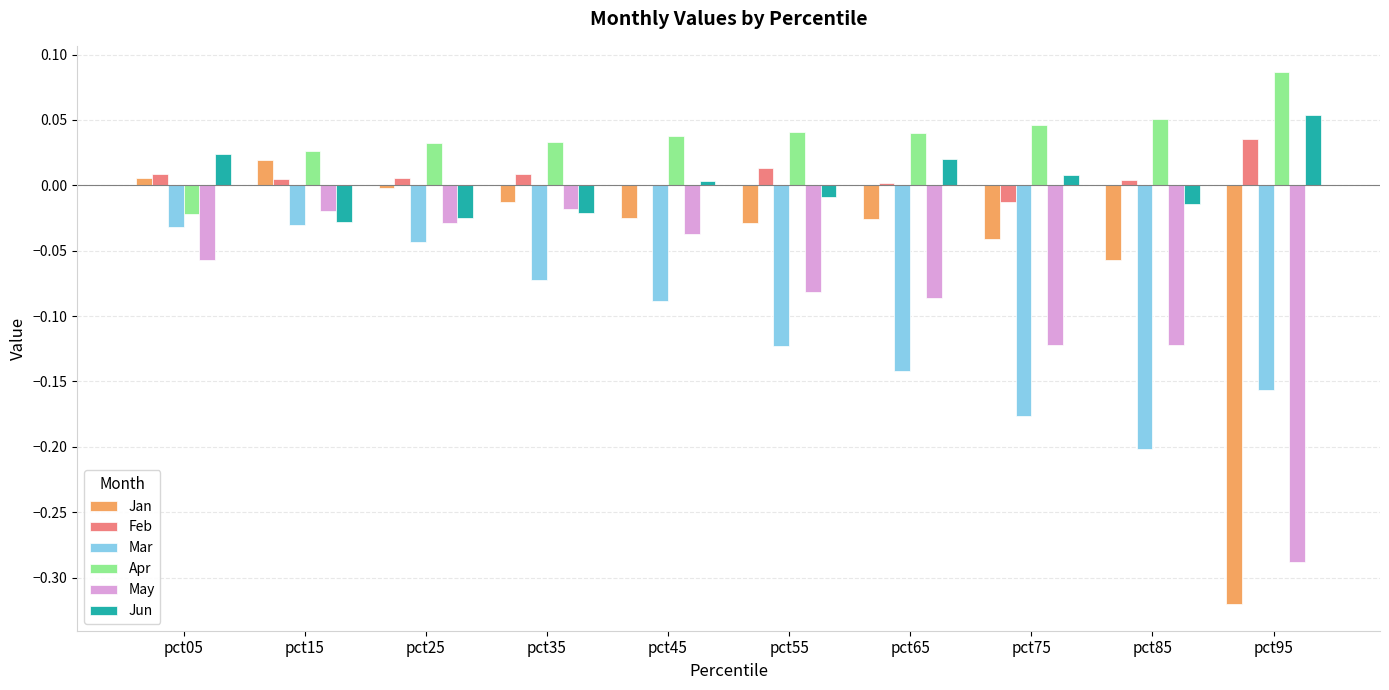

Where does the Jun series first go above 0?

pct05